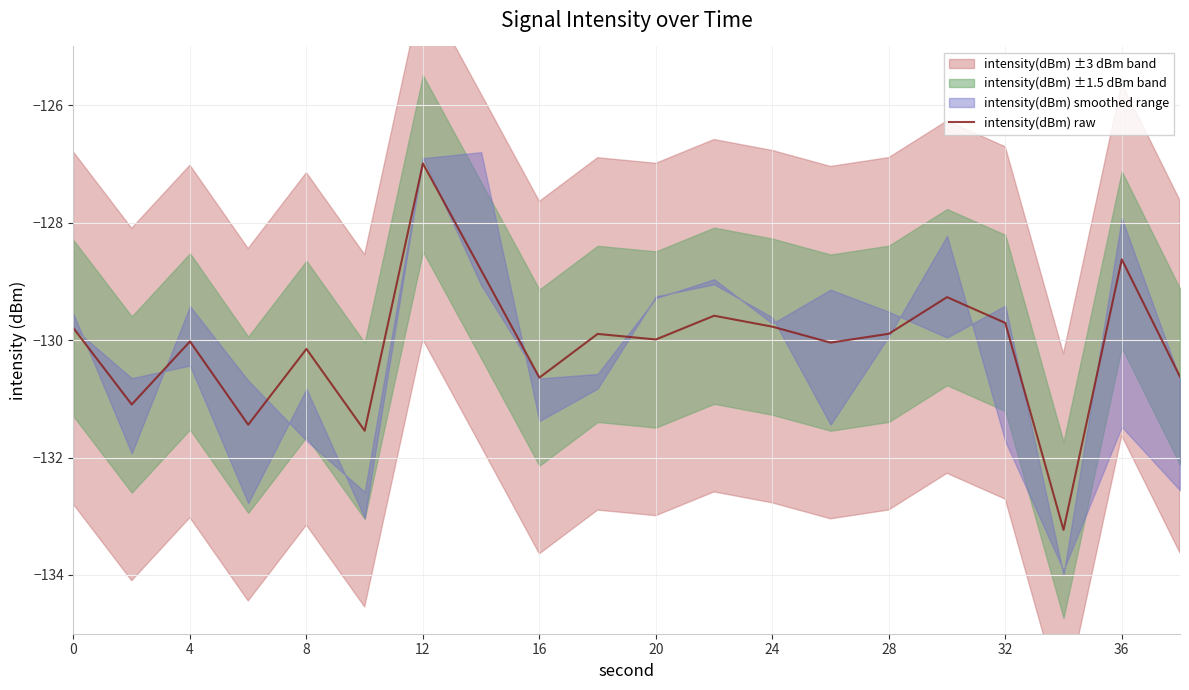

How many points are lower than both their immediate neighbors (excluding endpoints)?

7